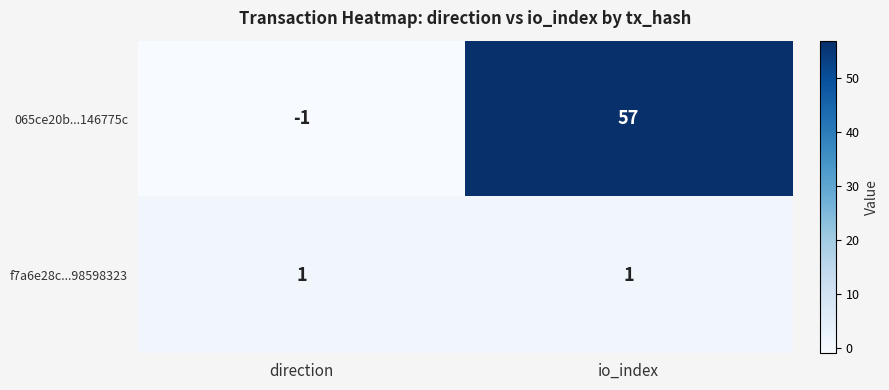

Which category has the lowest value in the 065ce20b...146775c series?

direction